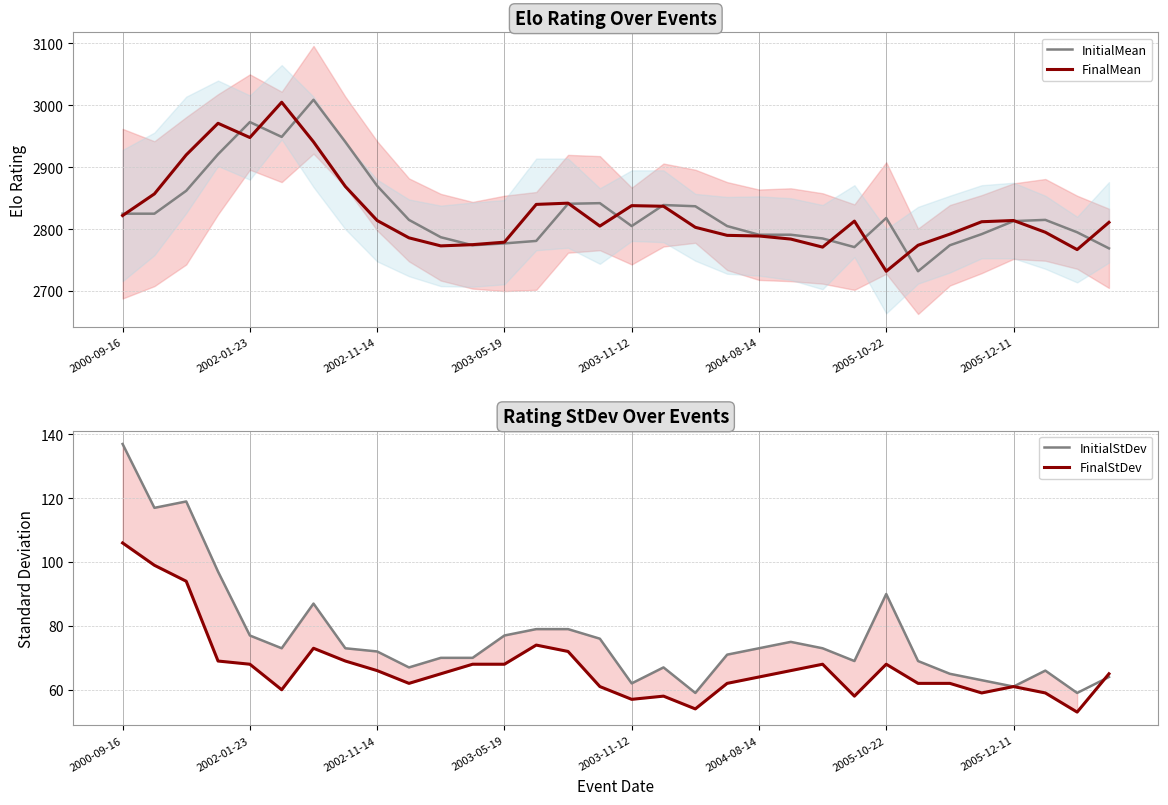

Is it true that FinalMean equals 4262 at 2002-01-23?

False